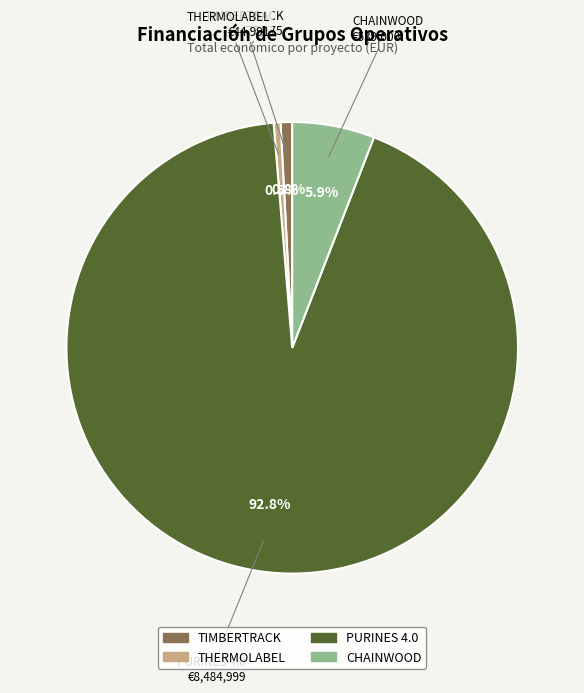

True or false: PURINES 4.0 accounts for 99% of the total.

False